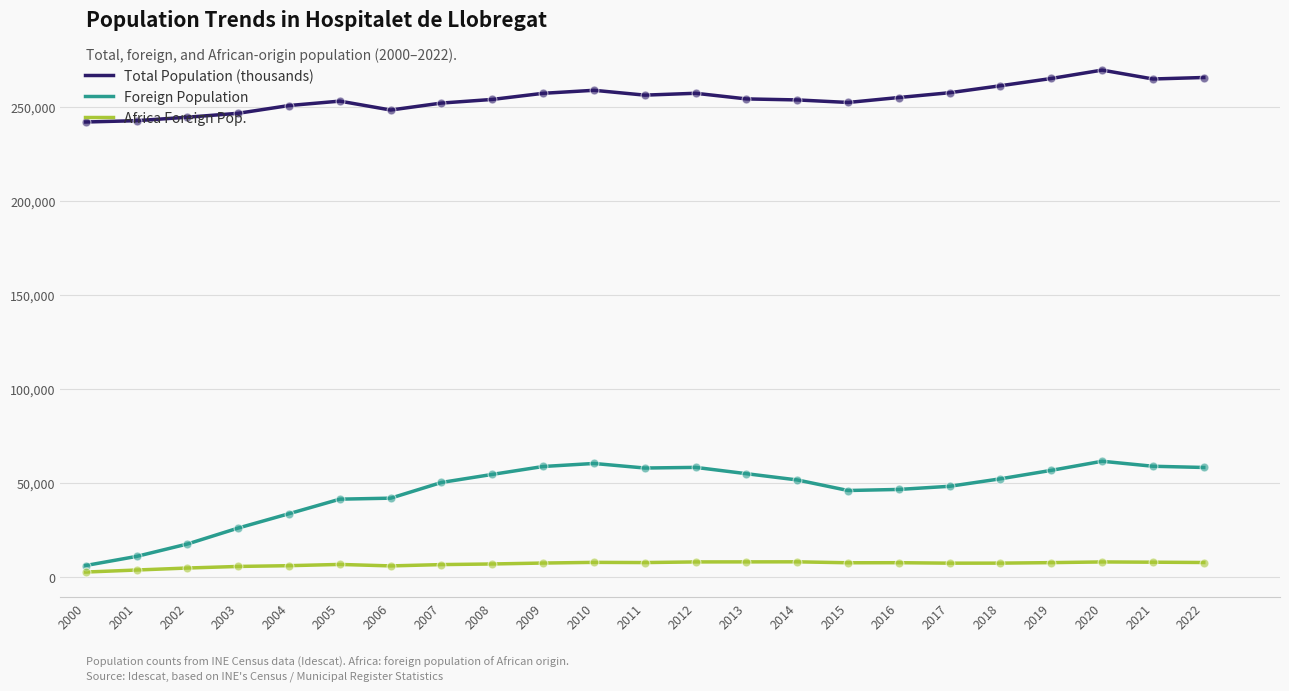

Is the value of Foreign Population at 2013 greater than the value of Total Population (thousands) at 2017?

No